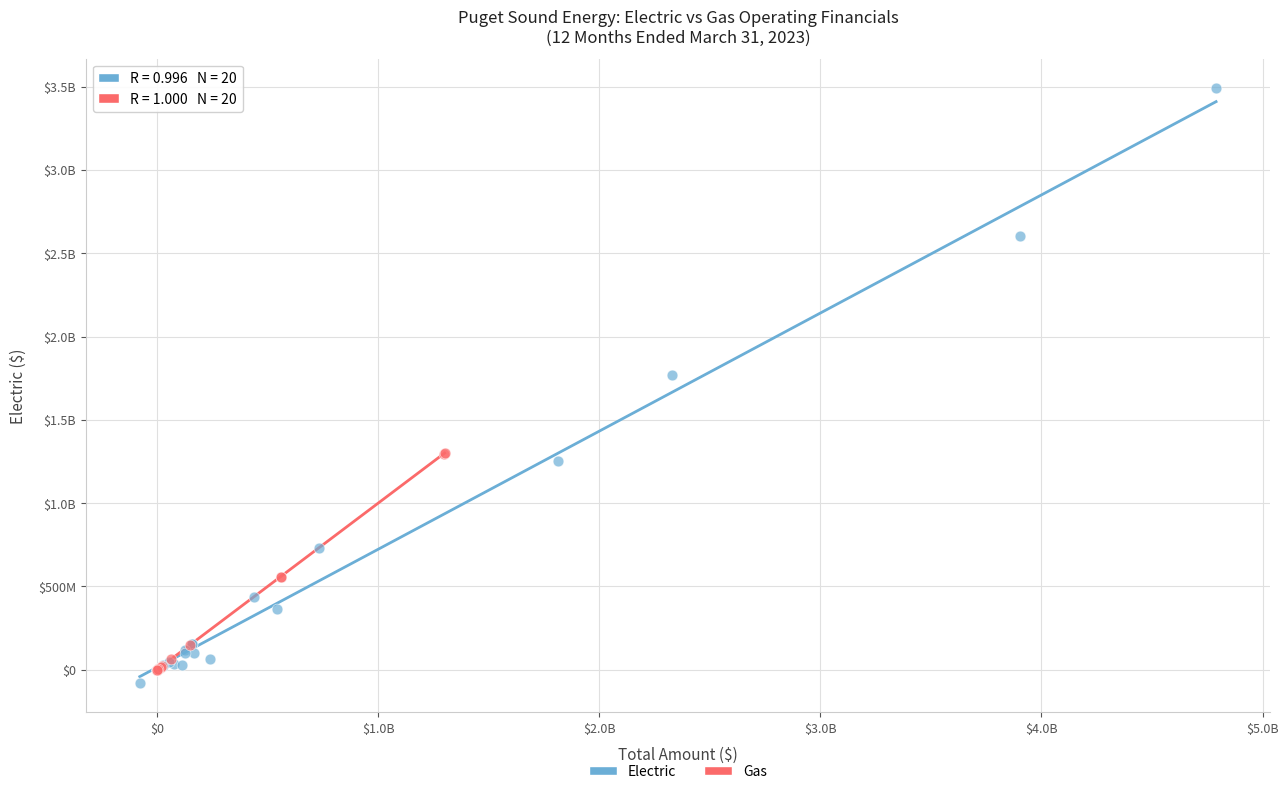

What are all the series names shown in the legend?

Electric, Gas